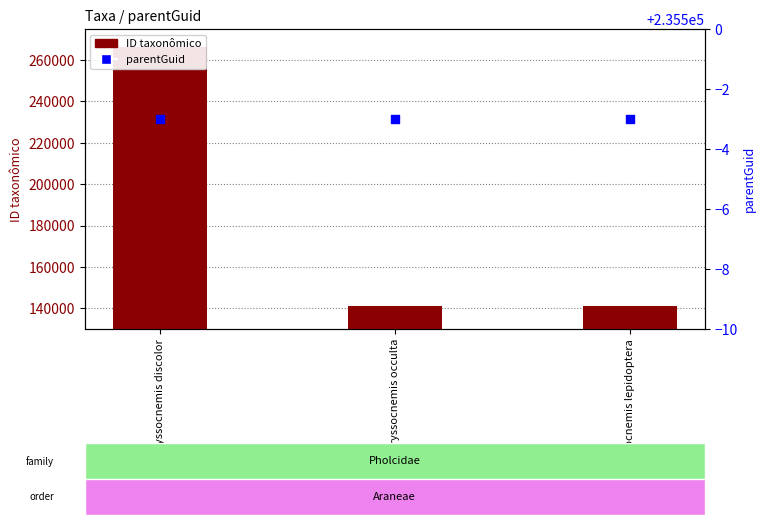

Which series contains the lowest Y value?

ID taxonômico